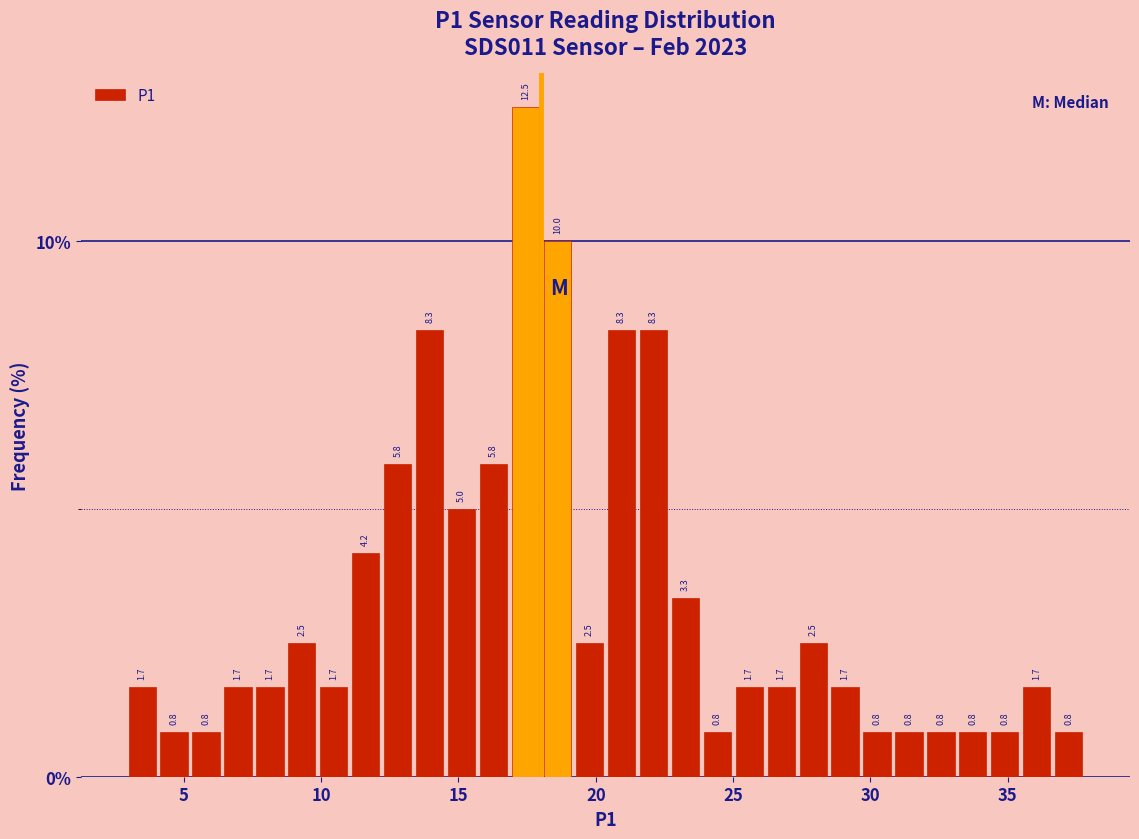

Around what value on the x-axis is the tallest bar? Give the approximate position of its centre, as read against the axis.

17.5